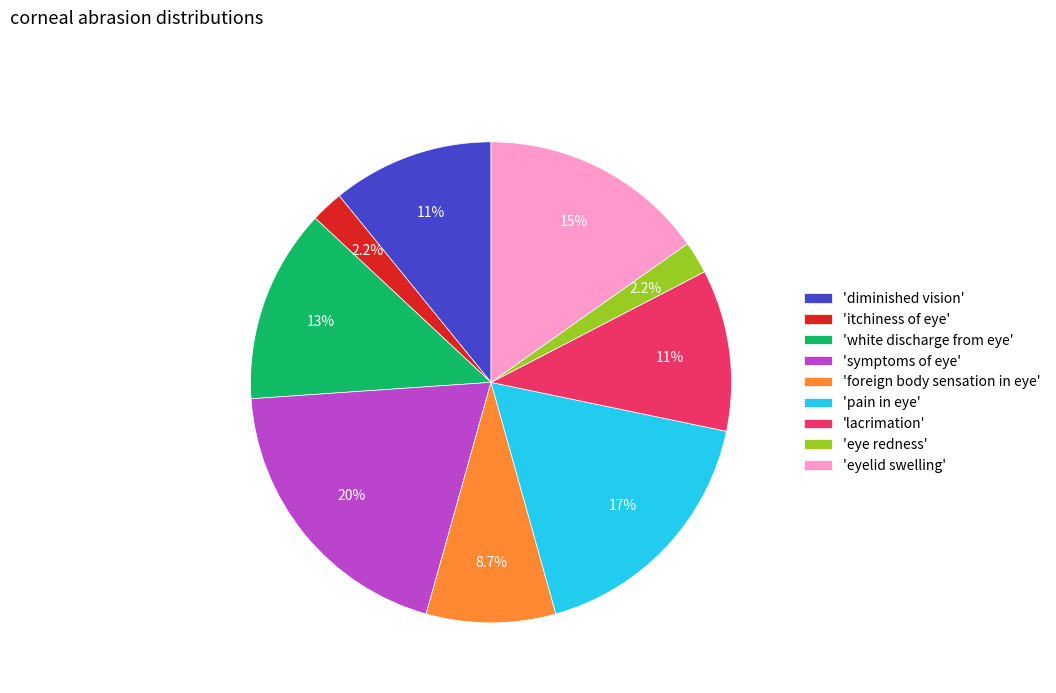

Between 'eyelid swelling' and 'pain in eye', which is larger?

'pain in eye'